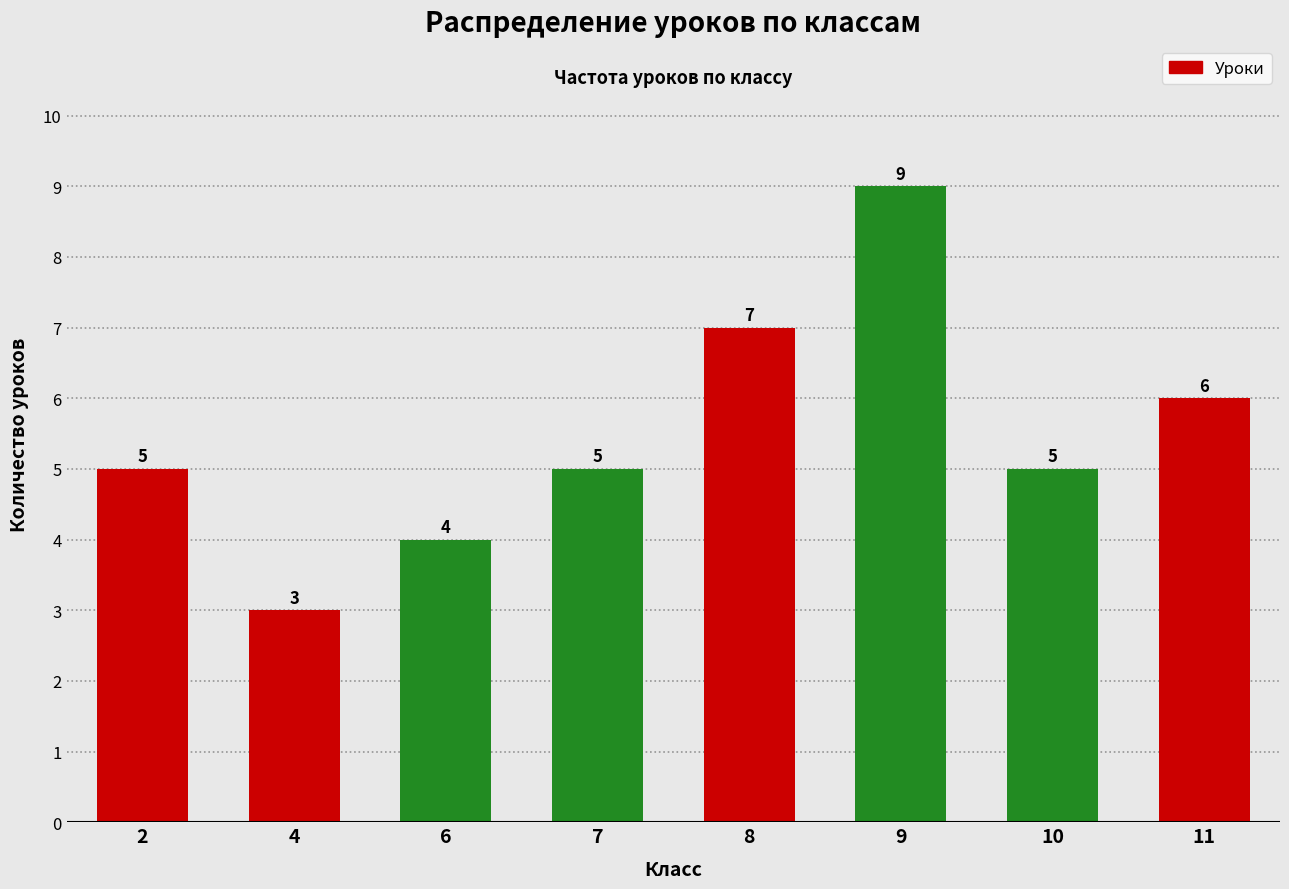

Reading left to right, transcribe all the data shown in this chart.

2=5	4=3	6=4	7=5	8=7	9=9	10=5	11=6